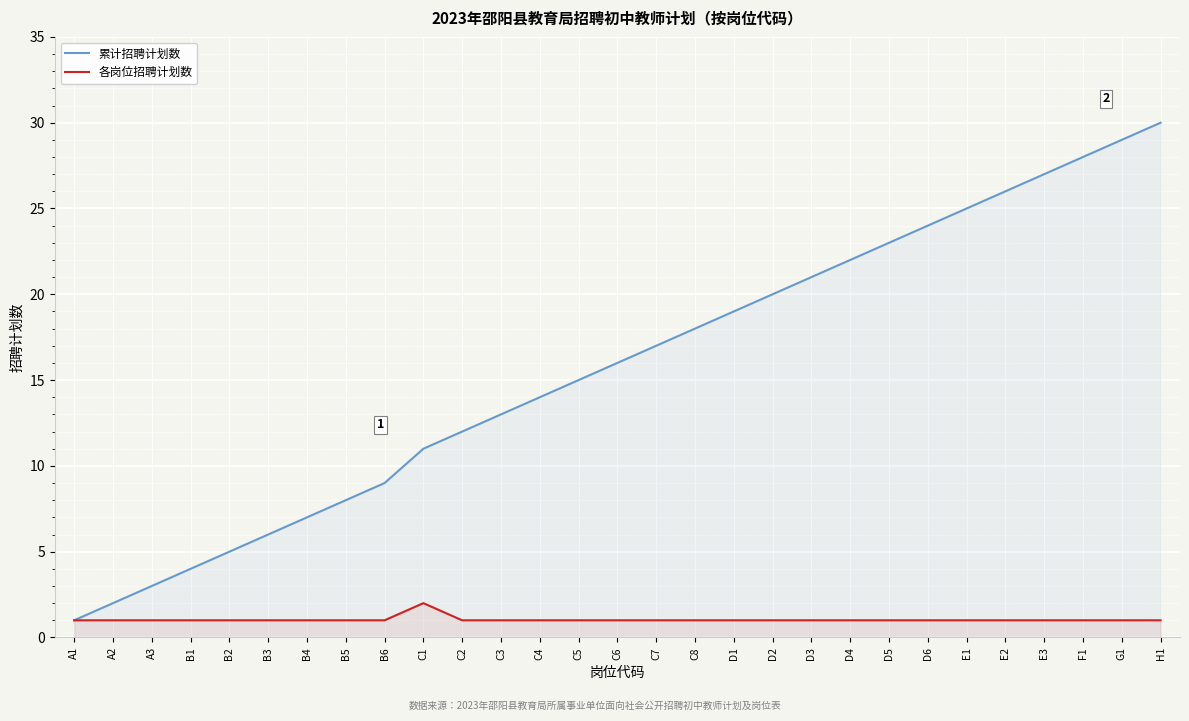

Which category has the lowest value in the 累计招聘计划数 series?

A1